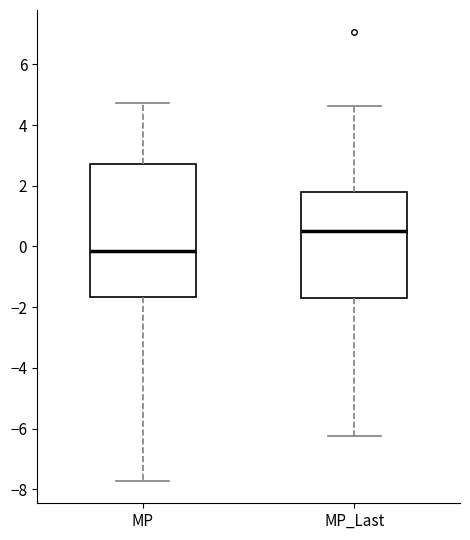

Where does the upper whisker of the box for MP_Last end on the y-axis? The values are not printed on the chart, so give them approximately, as read against the axis.

4.6